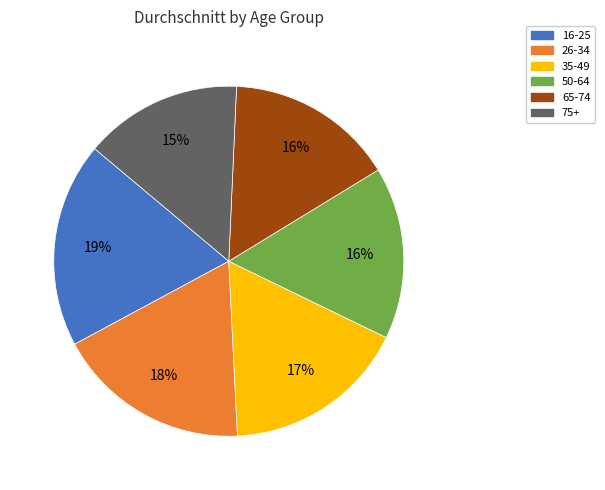

To the nearest percent, what percentage of the pie is 50-64?

16%